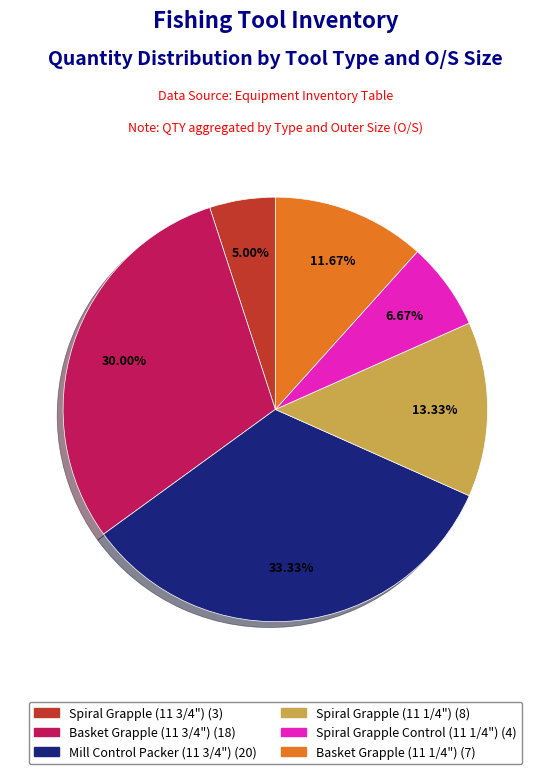

Between Spiral Grapple (11 1/4") and Basket Grapple (11 1/4"), which is larger?

Spiral Grapple (11 1/4")